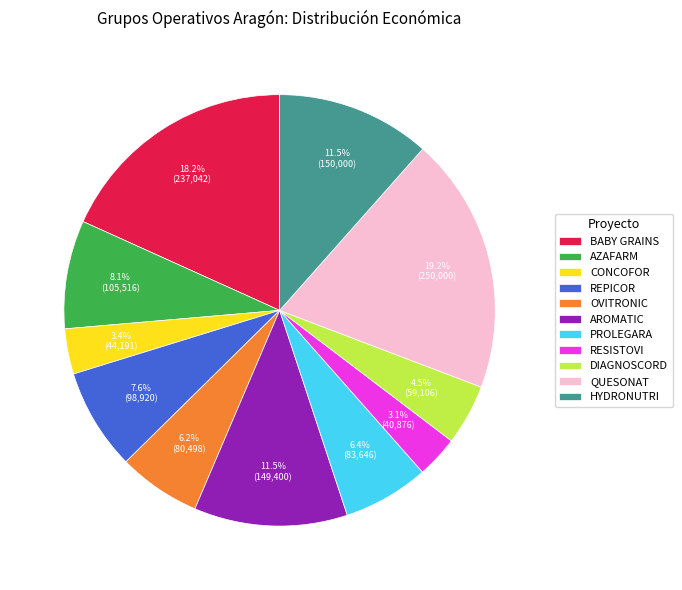

Is the sum of HYDRONUTRI and QUESONAT greater than half?

No